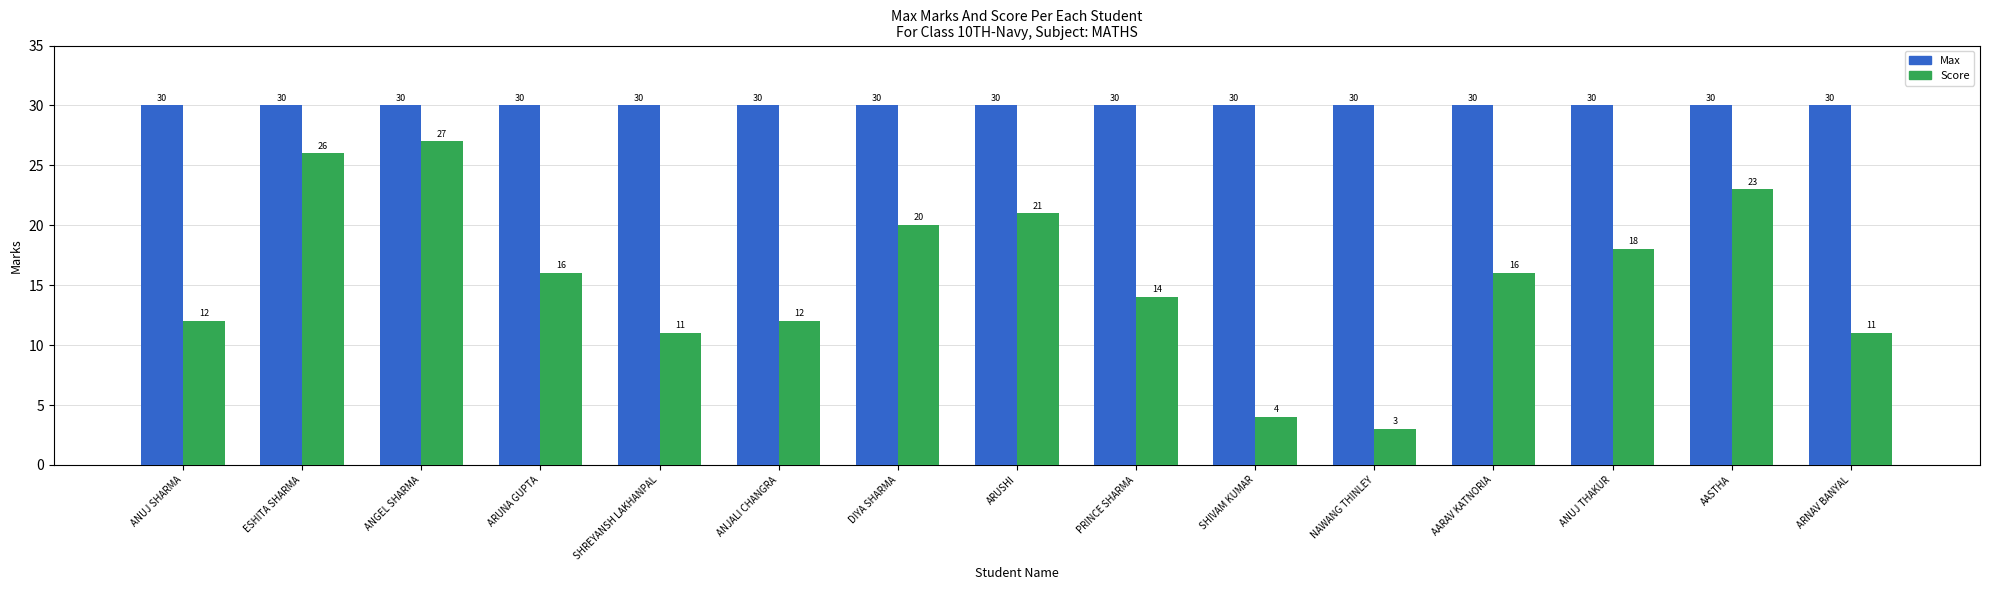

The Score series shows 4 at SHIVAM KUMAR. True or false?

True